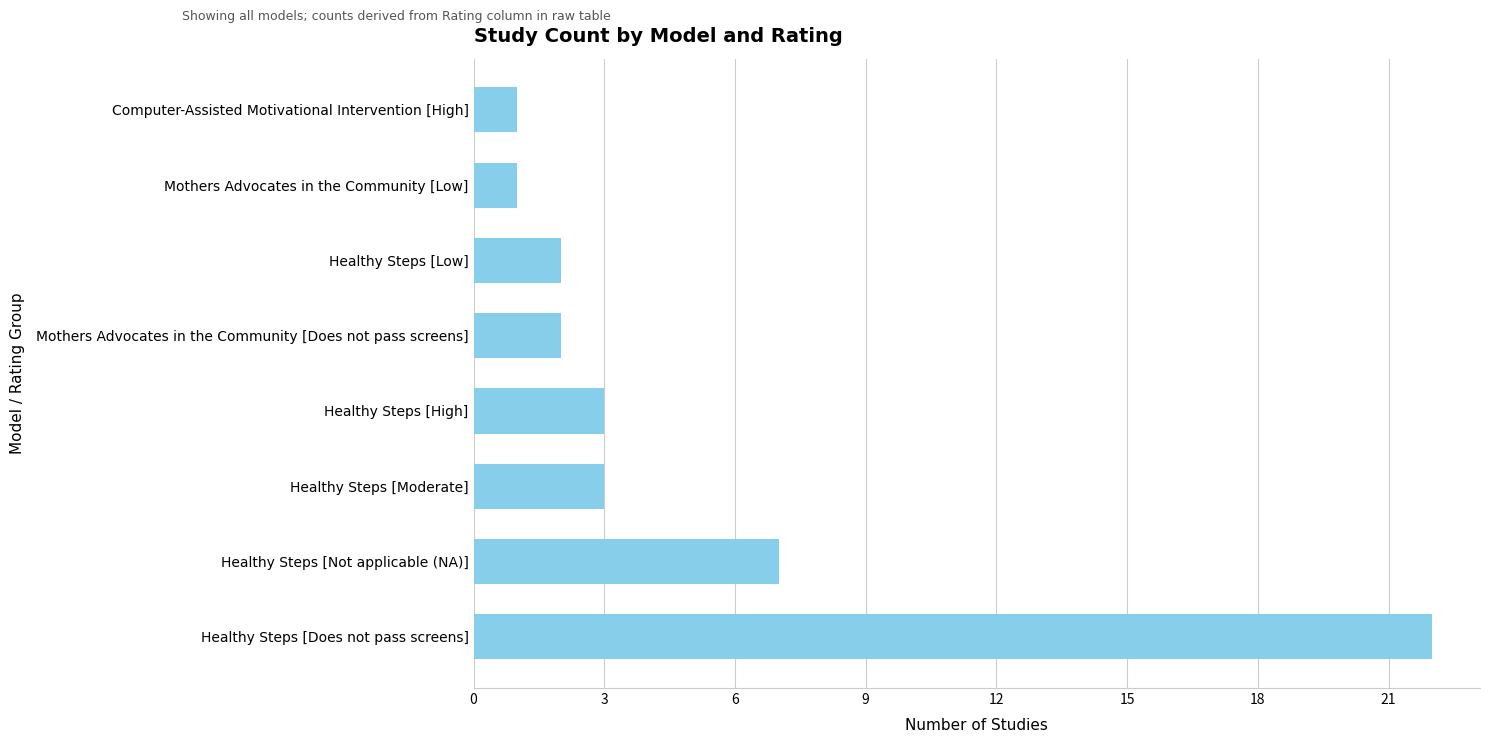

The value at Mothers Advocates in the Community [Low] is 1. True or false?

True